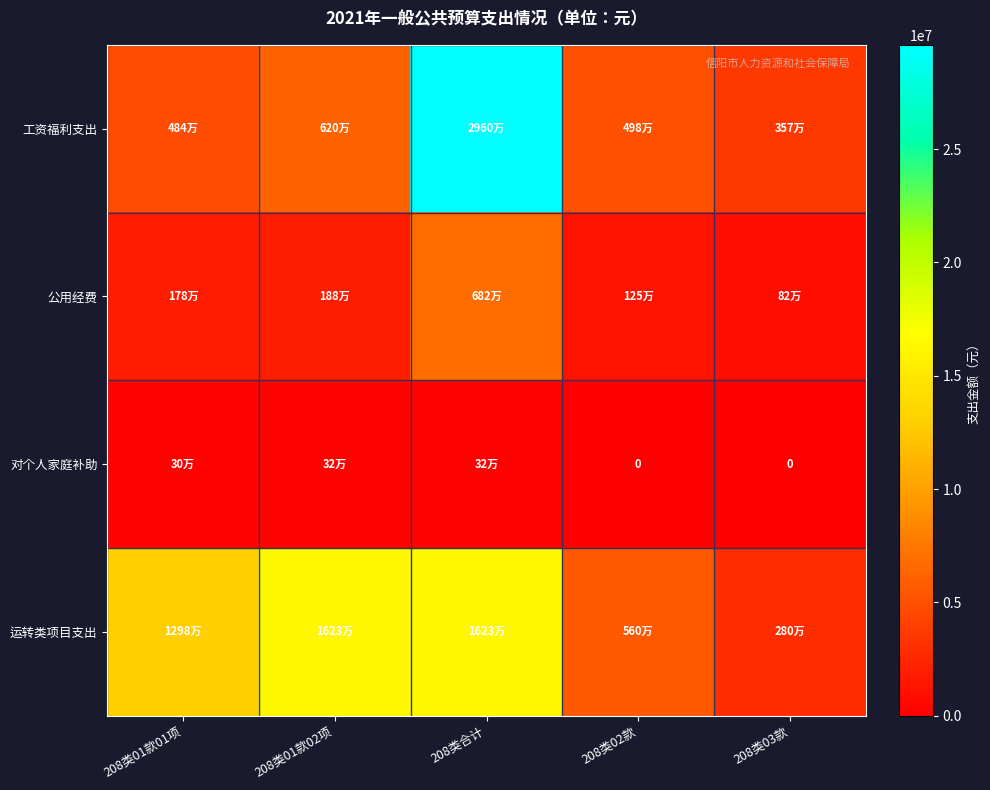

True or false: 运转类项目支出 has a value of 12978100 at 208类01款01项.

True